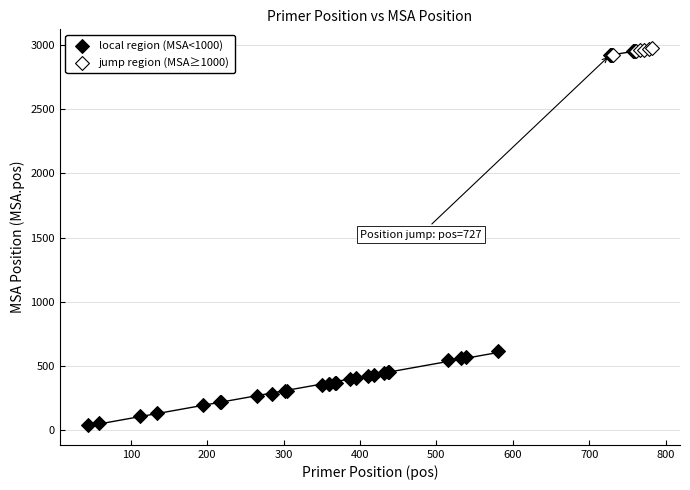

Which series has the largest Y range (max minus min)?

local region (MSA<1000)